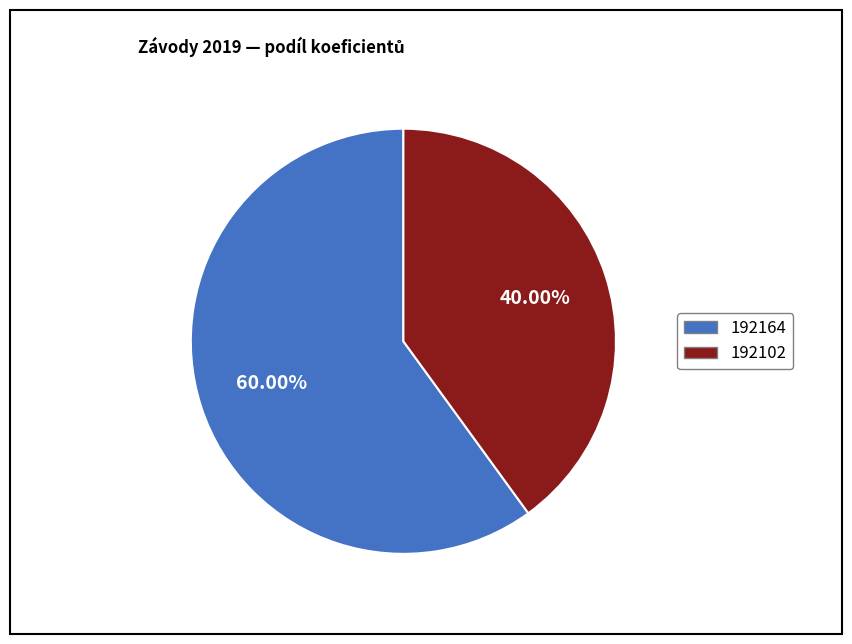

Which category has the biggest portion of the pie?

192164